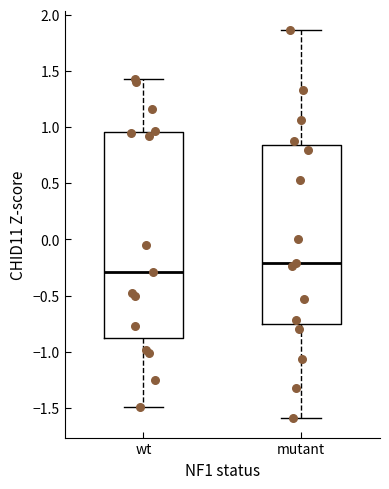

Reading left to right, read every box against the y-axis: the position of its median line, the range the box covers, and the ends of its whiskers. The values are not printed on the chart, so give them approximately, as read against the axis.

wt: median -0.30, box -0.90 to 0.95, whiskers -1.50 to 1.45
mutant: median -0.20, box -0.75 to 0.85, whiskers -1.60 to 1.85